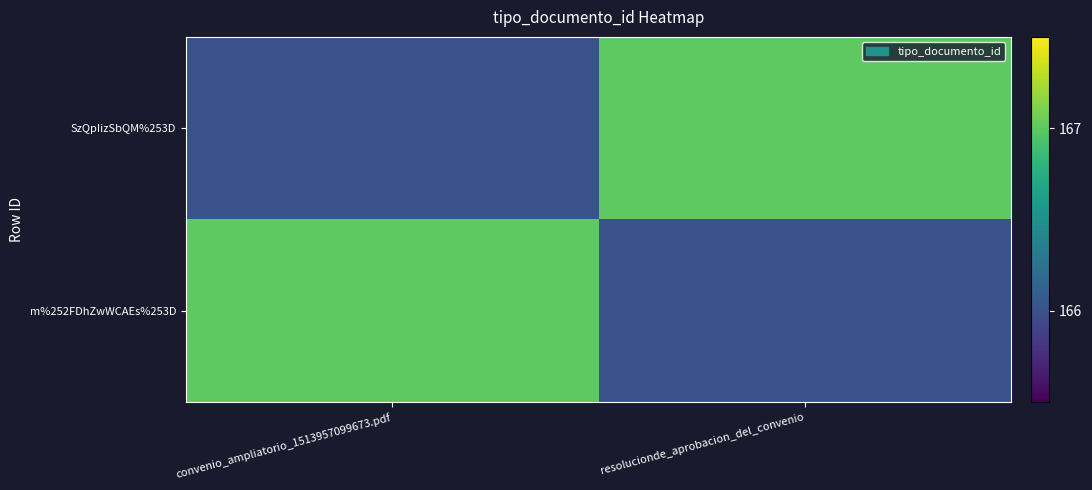

What is the minimum value shown in the chart?

166